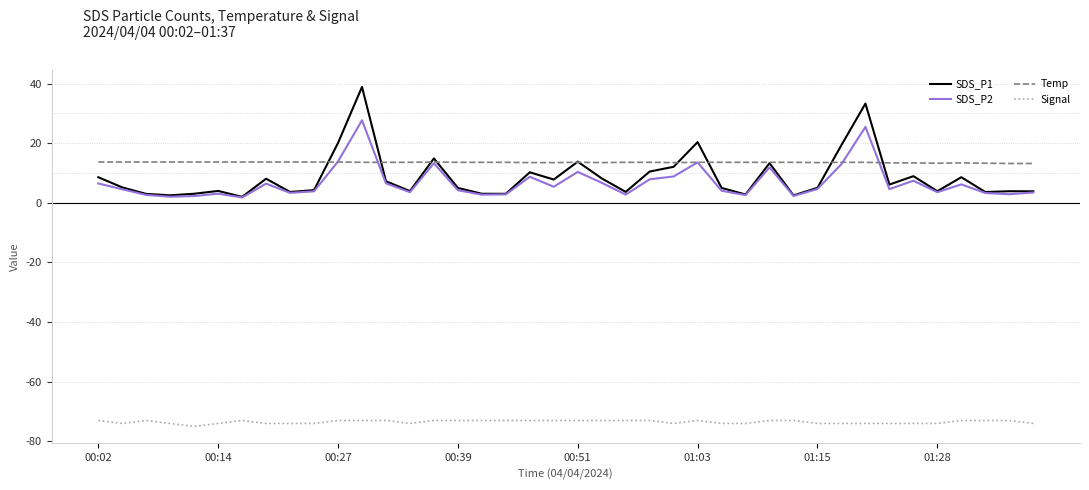

What is the minimum value for Signal?

-75.0